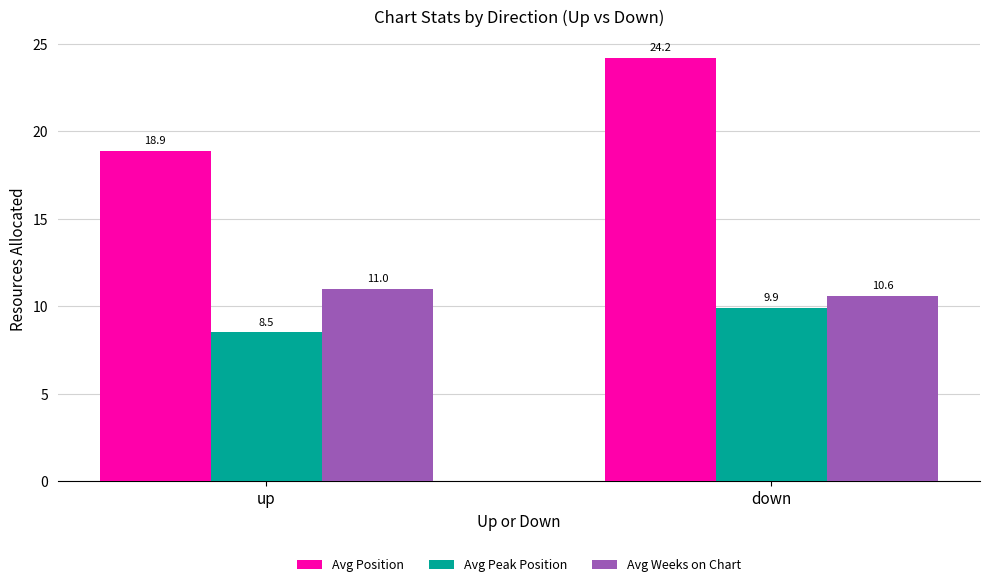

At which label does Avg Peak Position reach its peak?

down